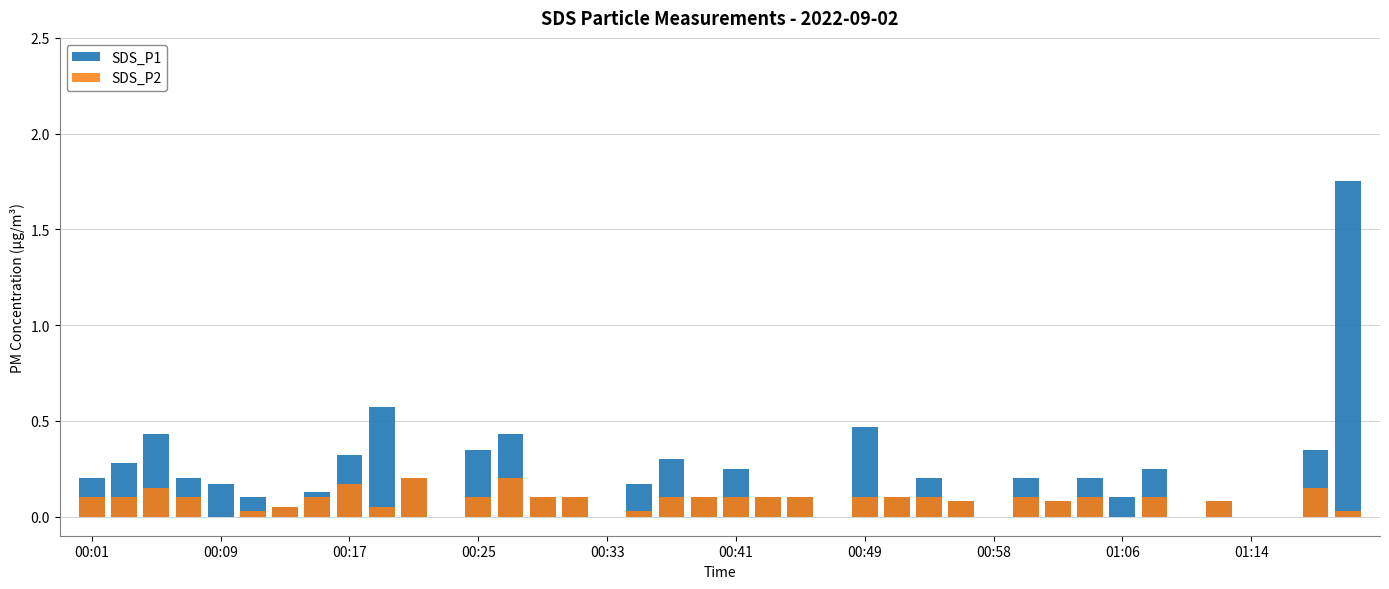

List the labels in order of SDS_P1 value, smallest first.

11, 16, 23, 28, 34, 36, 37, 00:49, 27, 30, 35, 00:41, 14, 15, 19, 21, 22, 25, 32, 00:58, 00:33, 17, 00:01, 00:25, 10, 26, 29, 31, 20, 33, 00:09, 18, 01:06, 12, 38, 00:17, 13, 24, 01:14, 39